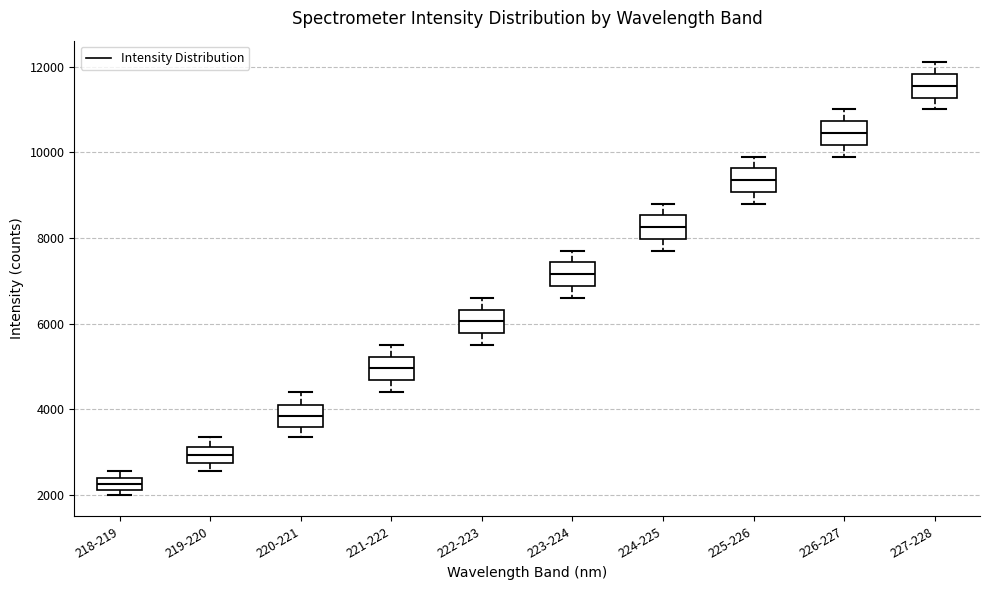

Which box has the lowest median line?

218-219